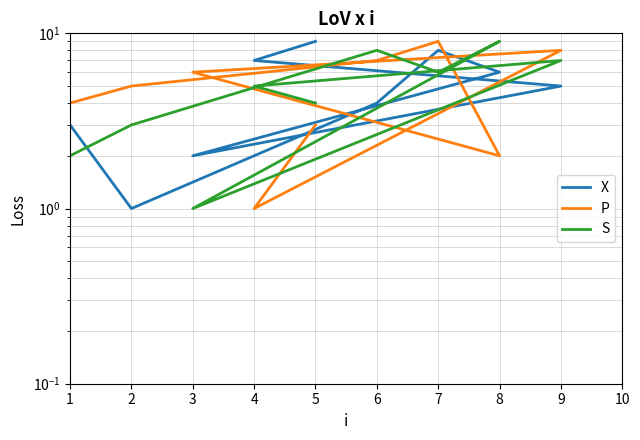

Which series ends up on top after the final intersection of S and P?

P